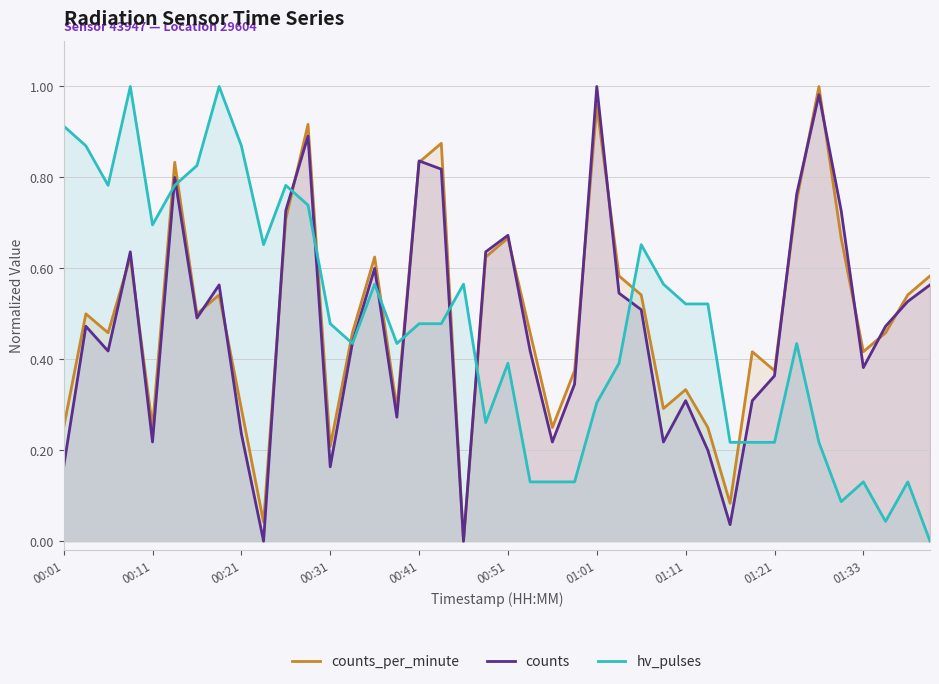

Is it true that counts equals 0.1 at 00:01?

False